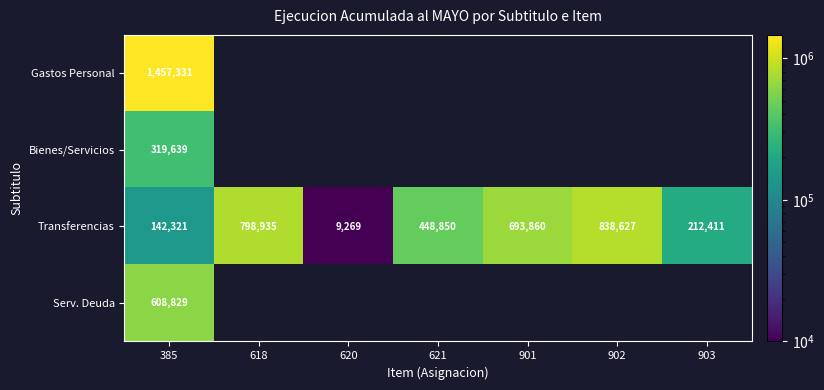

Is it true that Transferencias equals 448850 at 621?

True